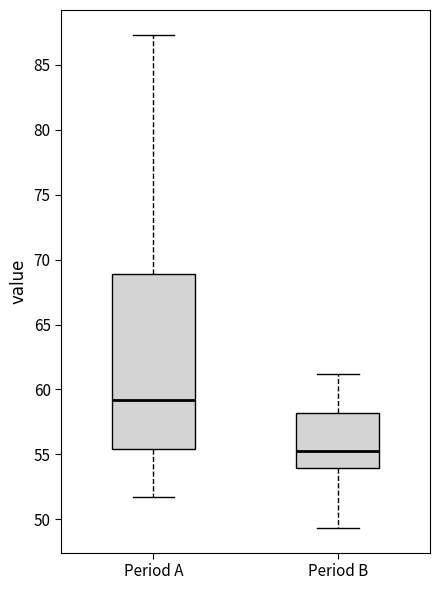

Reading left to right, read every box against the y-axis: the position of its median line, the range the box covers, and the ends of its whiskers. The values are not printed on the chart, so give them approximately, as read against the axis.

Period A: median 59.0, box 55.5 to 69.0, whiskers 51.5 to 87.5
Period B: median 55.5, box 54.0 to 58.0, whiskers 49.5 to 61.0